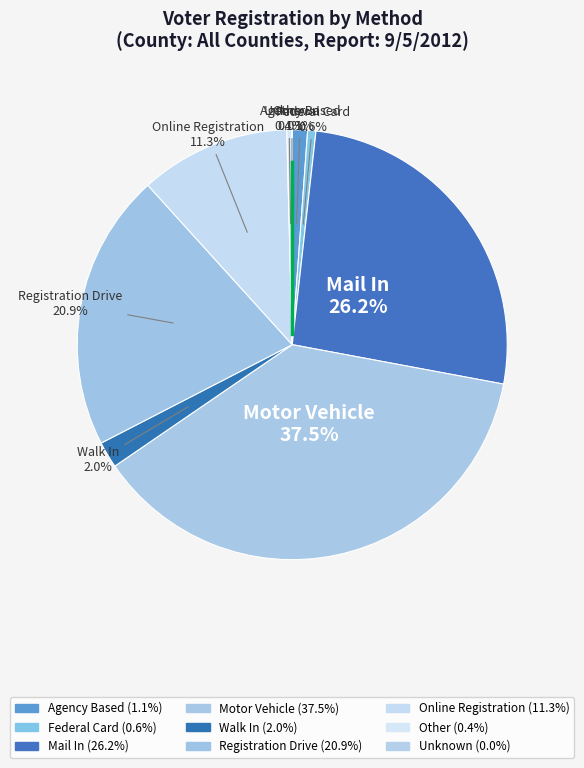

Approximately how many times larger is the value at Registration Drive compared to Online Registration?

1.8